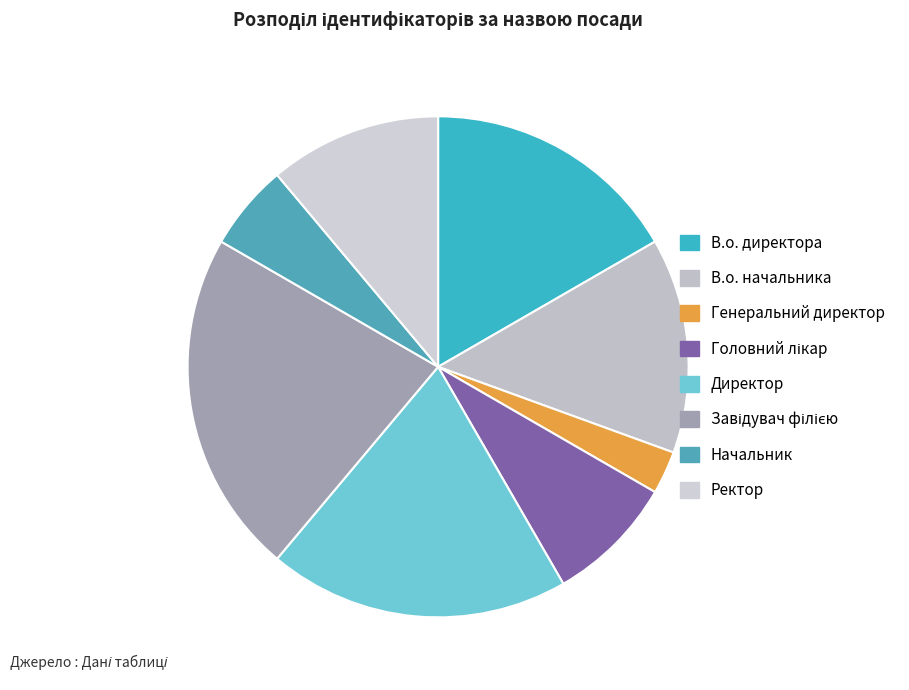

To the nearest percent, what percentage of the pie is Директор?

19%